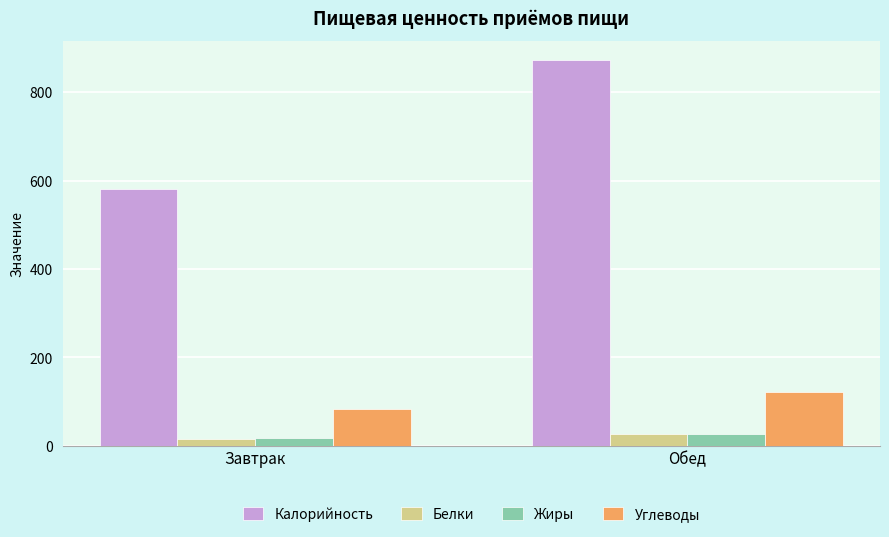

What is the total value across all series at Завтрак?

699.7